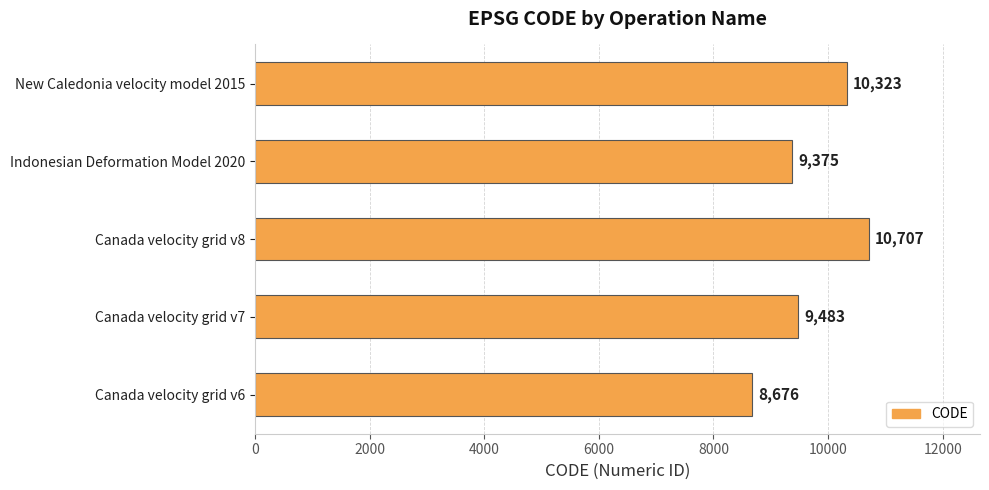

What is the sum of the values at Canada velocity grid v6 and Canada velocity grid v8?

19383